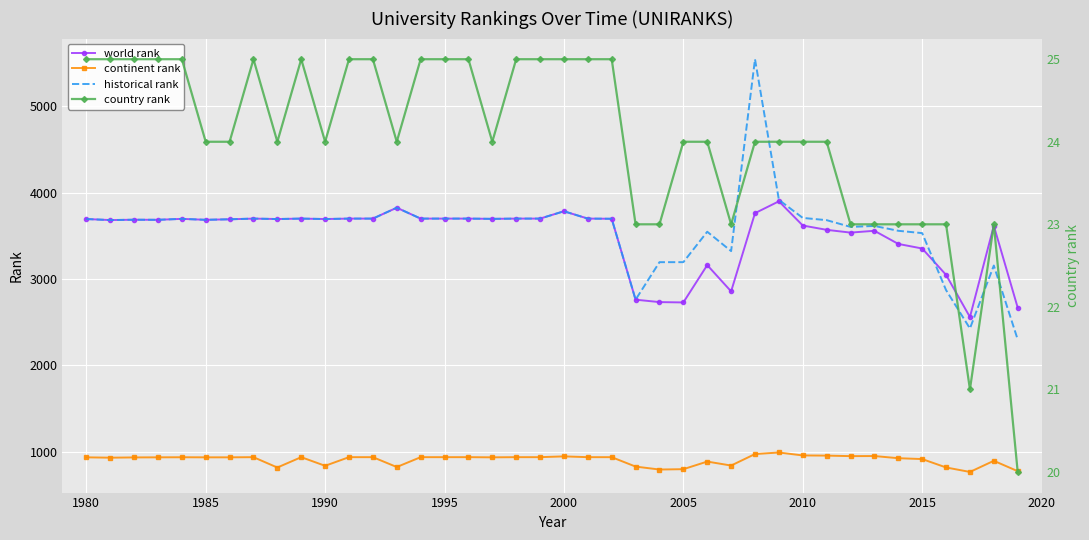

How many country rank values are between 23 and 25?

38